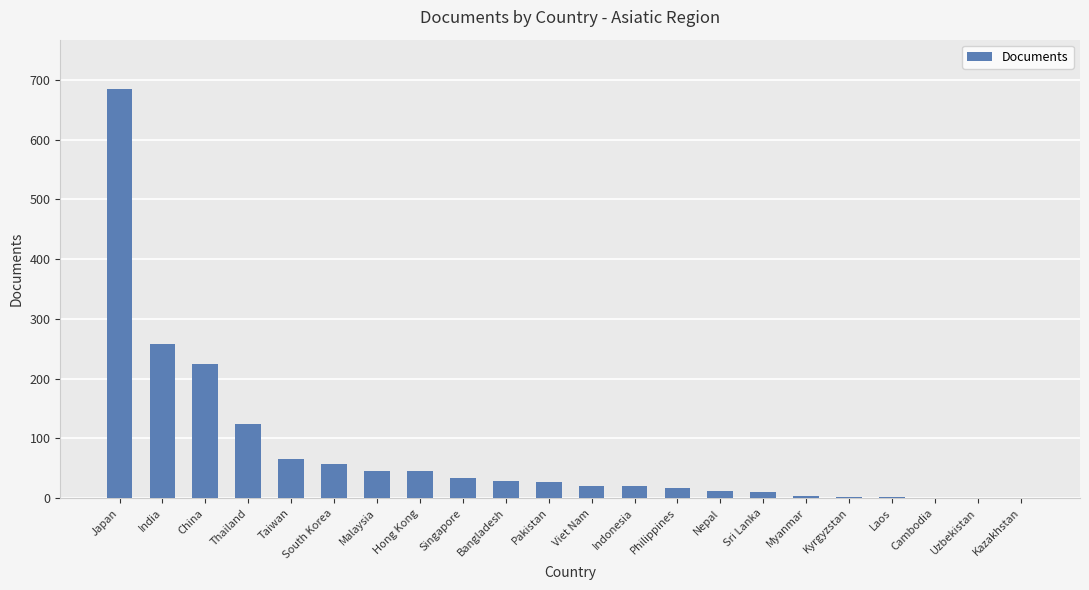

Between Uzbekistan and Japan, which is larger?

Japan